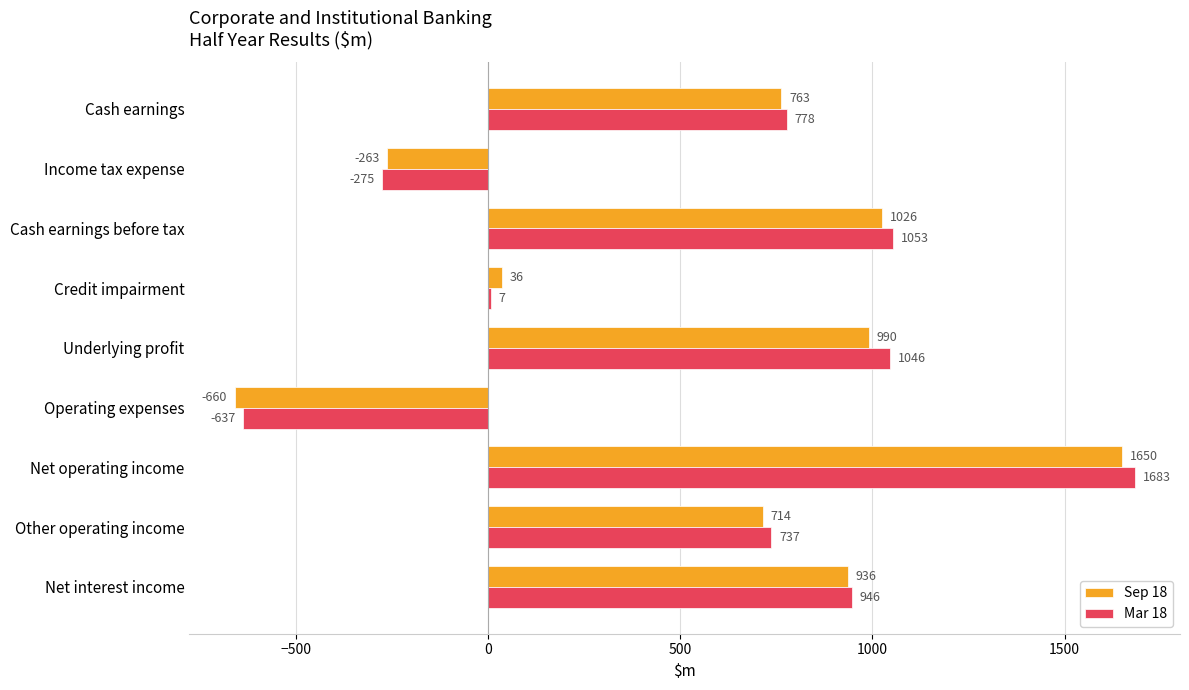

True or false: Mar 18 has a value of 778 at Cash earnings.

True